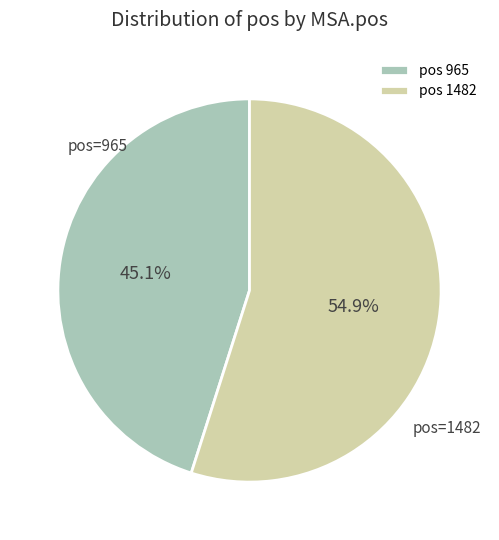

To the nearest percent, what is the average slice percentage?

50%